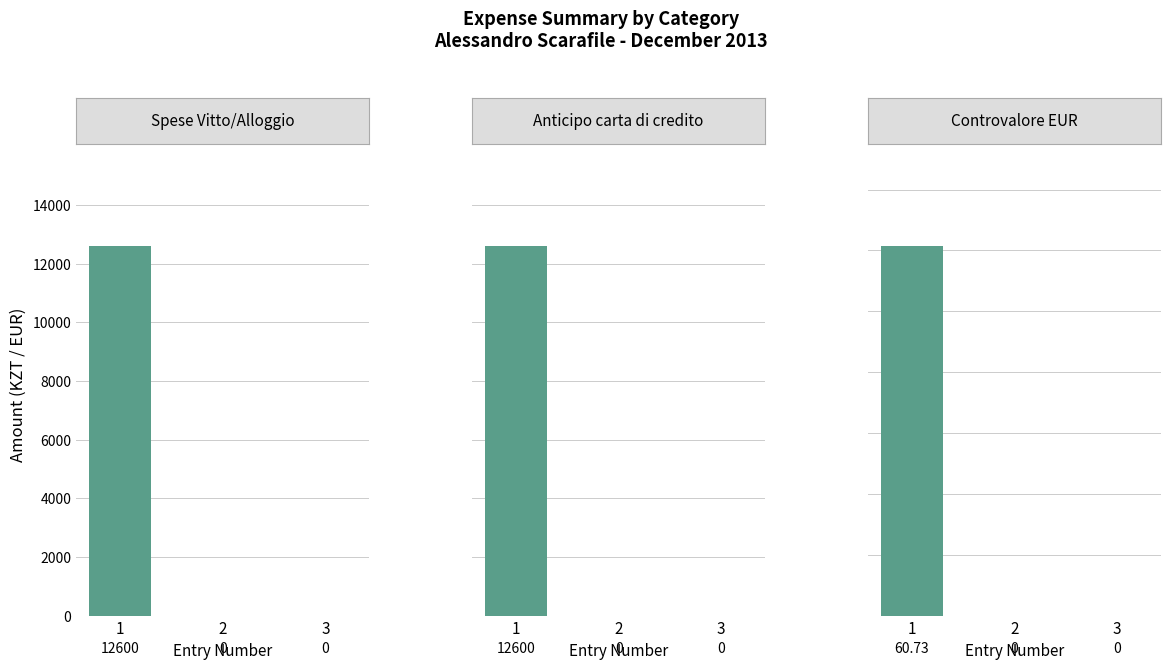

Which series has the largest total across all categories?

Spese Vitto/Alloggio